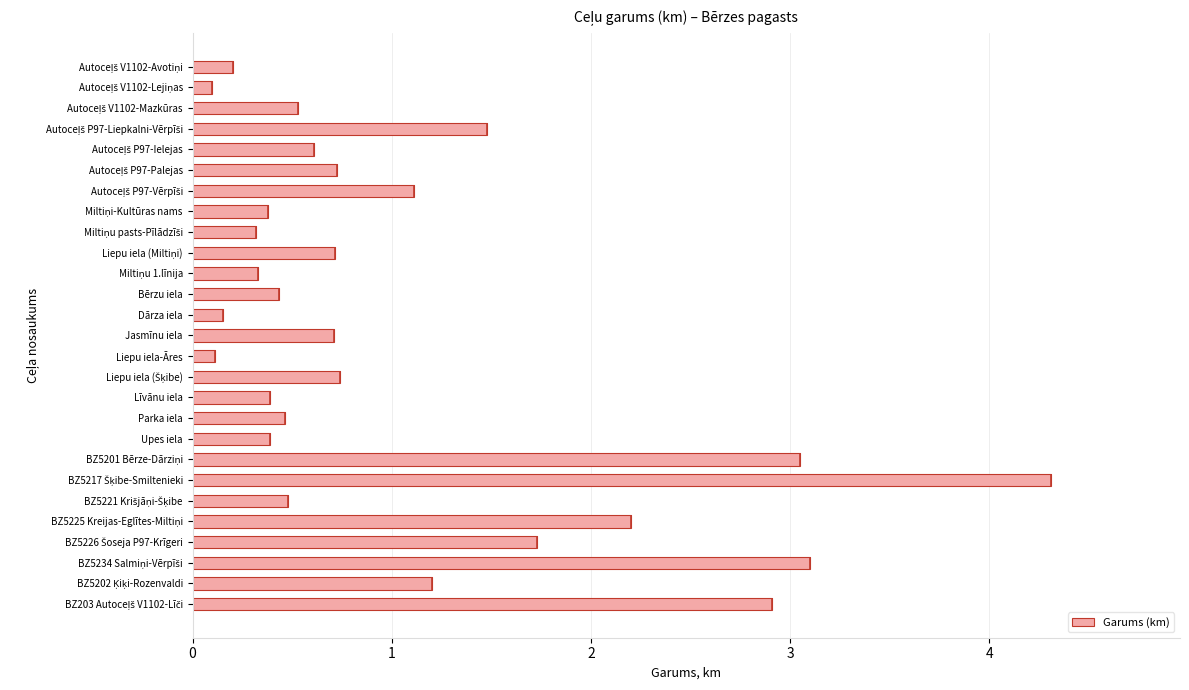

Between Liepu iela (Šķibe) and BZ5202 Ķiķi-Rozenvaldi, which is larger?

BZ5202 Ķiķi-Rozenvaldi